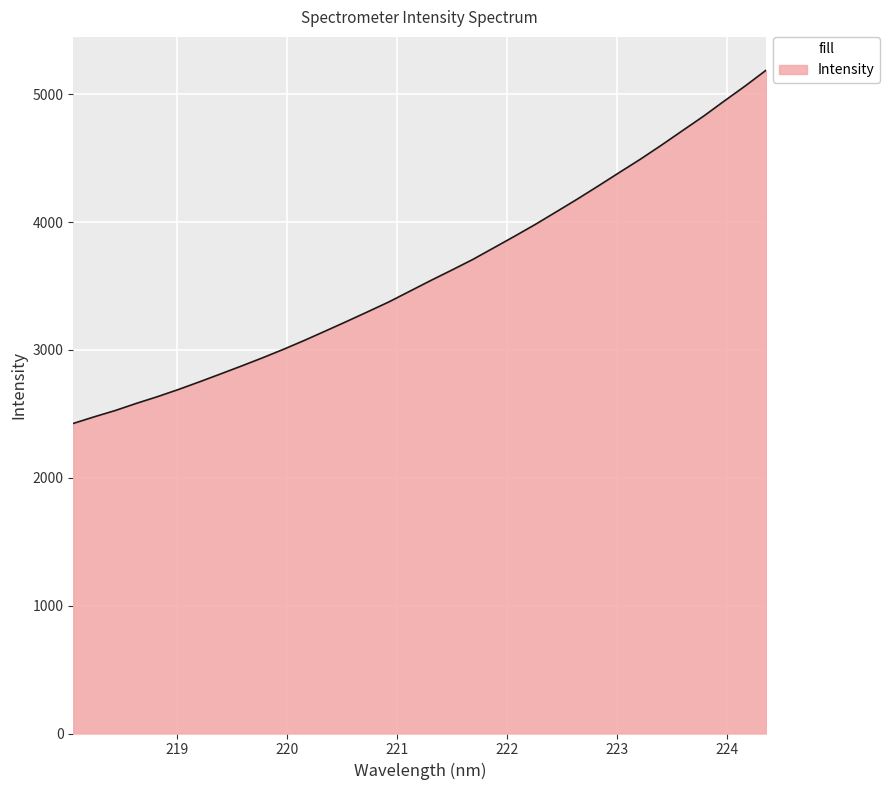

What is the smallest value displayed?

2425.2